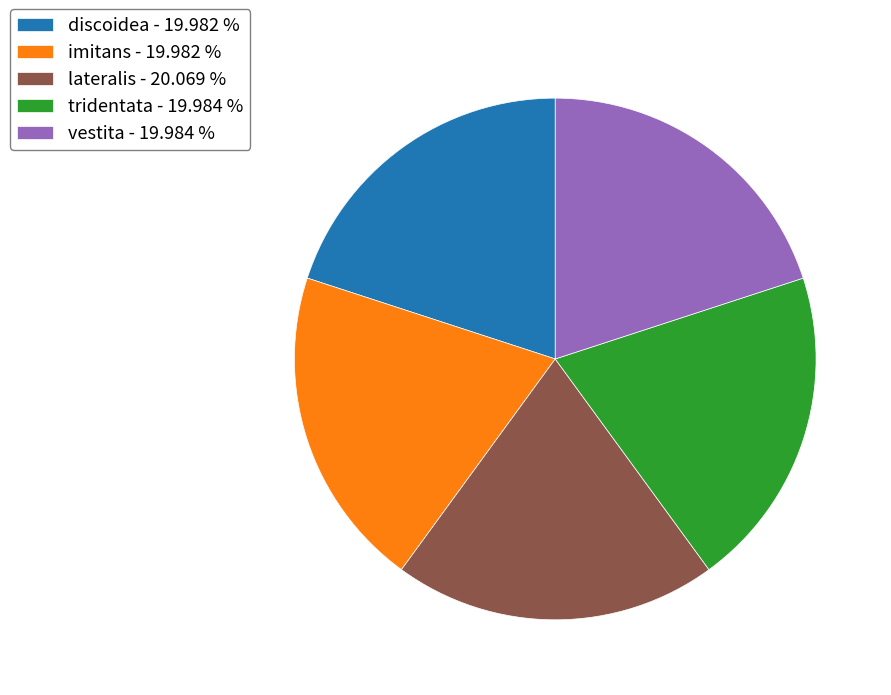

Is it true that imitans is 7% of the pie?

False